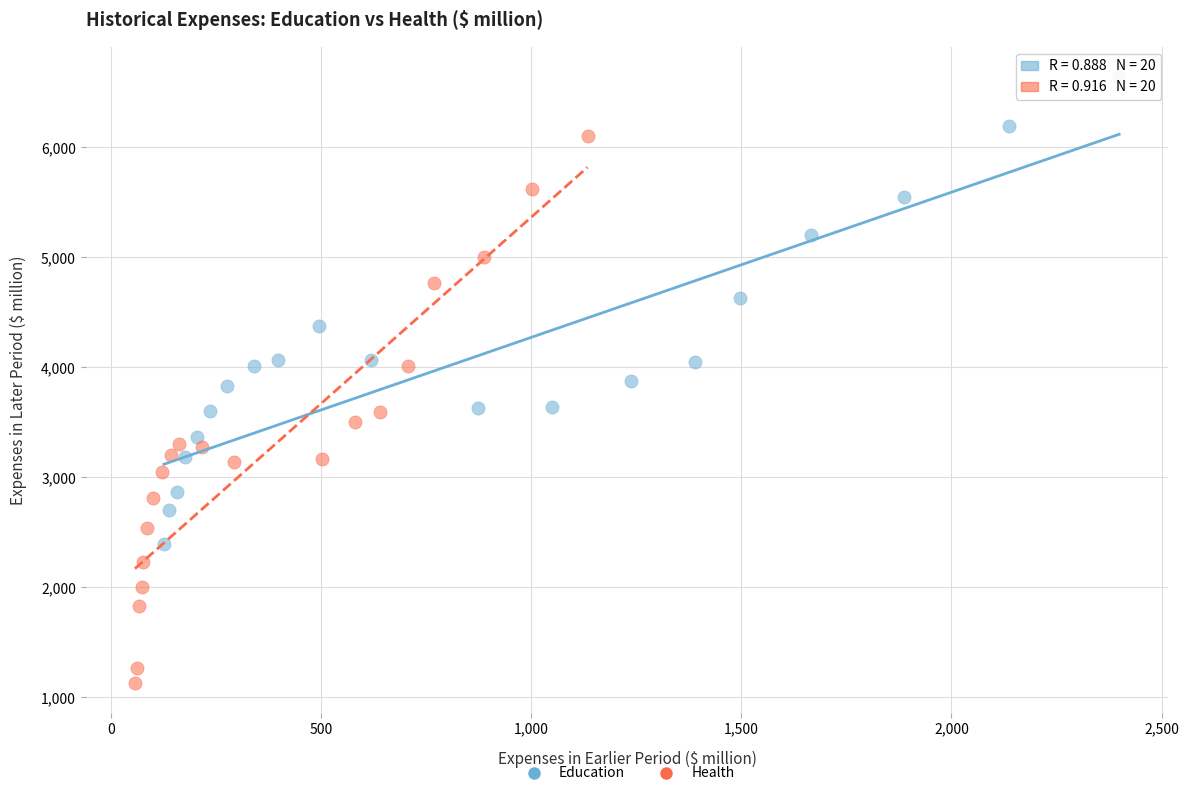

Which series has the widest spread of Y values?

Health